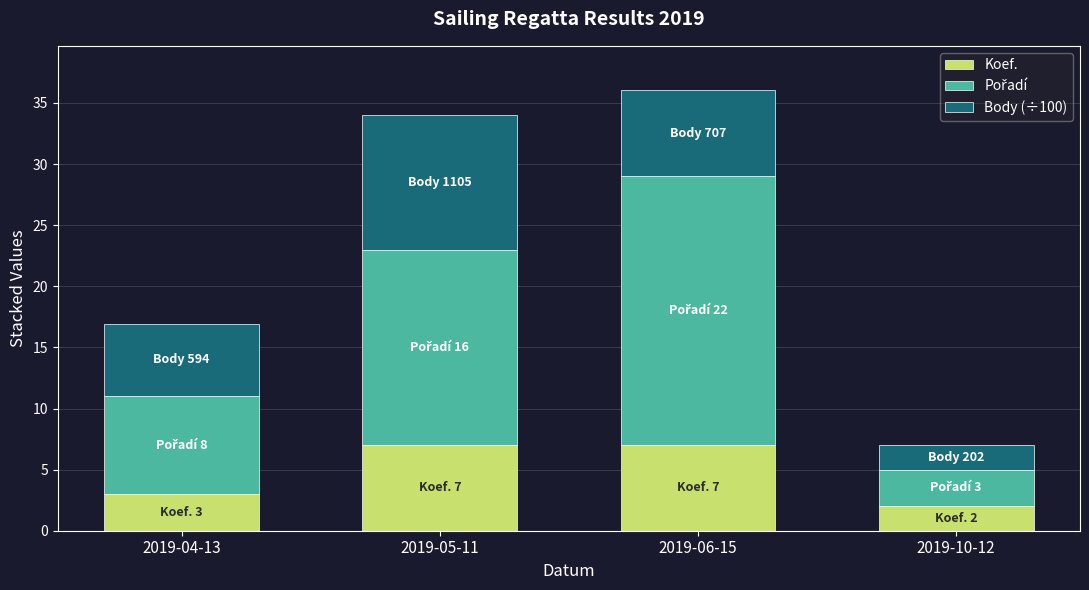

What is the sum of the Koef. values at 2019-06-15 and 2019-04-13?

10.0